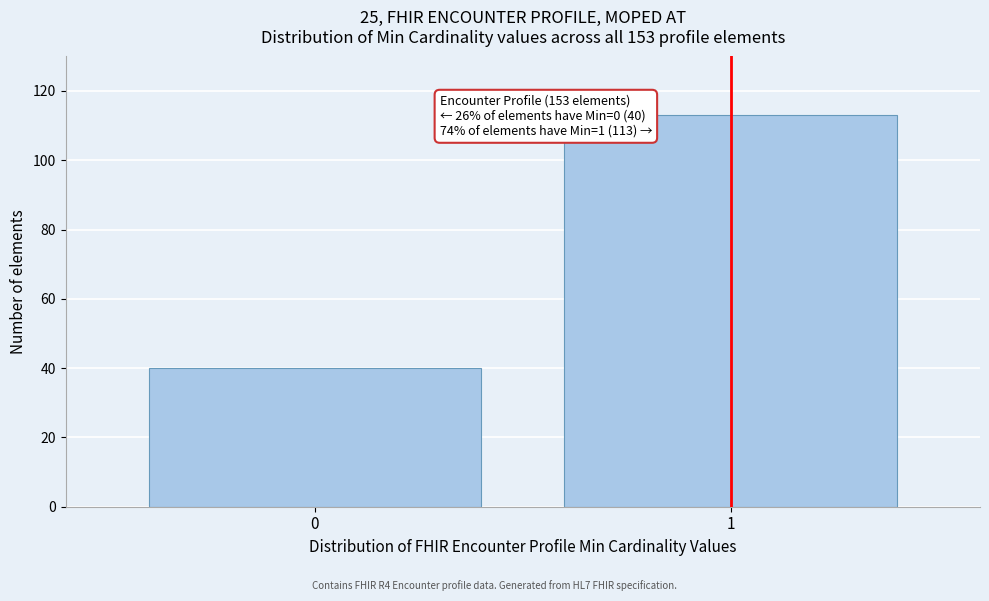

Reading left to right, extract all data points from this chart.

0=40	1=113